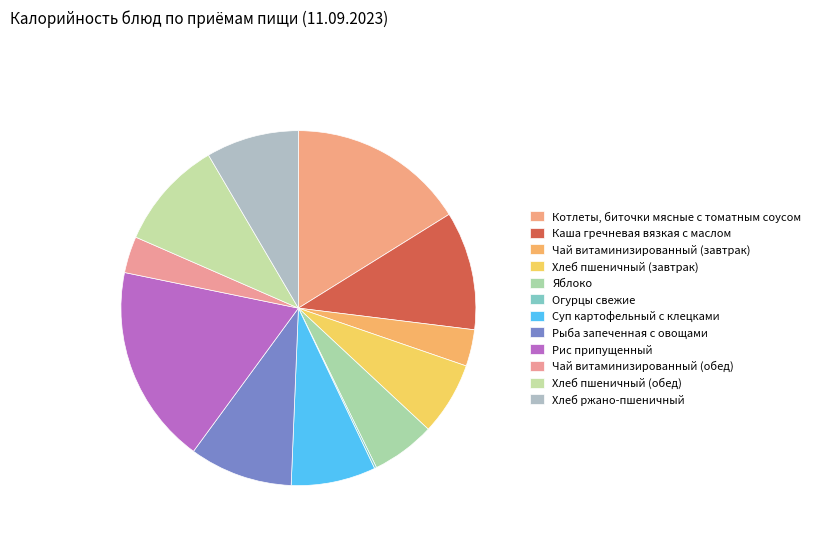

How many segments does this pie chart have?

12